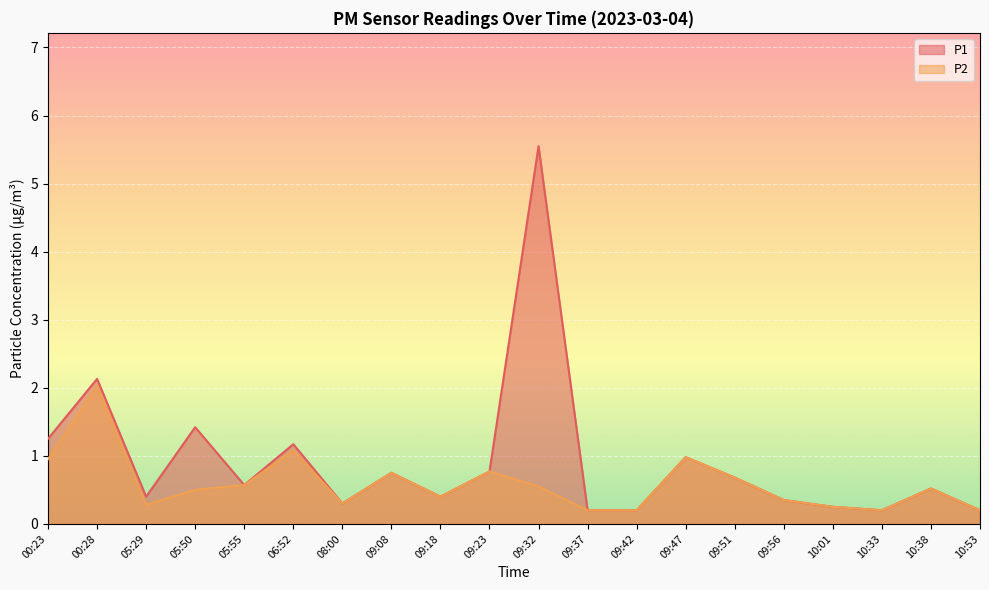

Which has a higher value, 05:55 or 09:23?

09:23